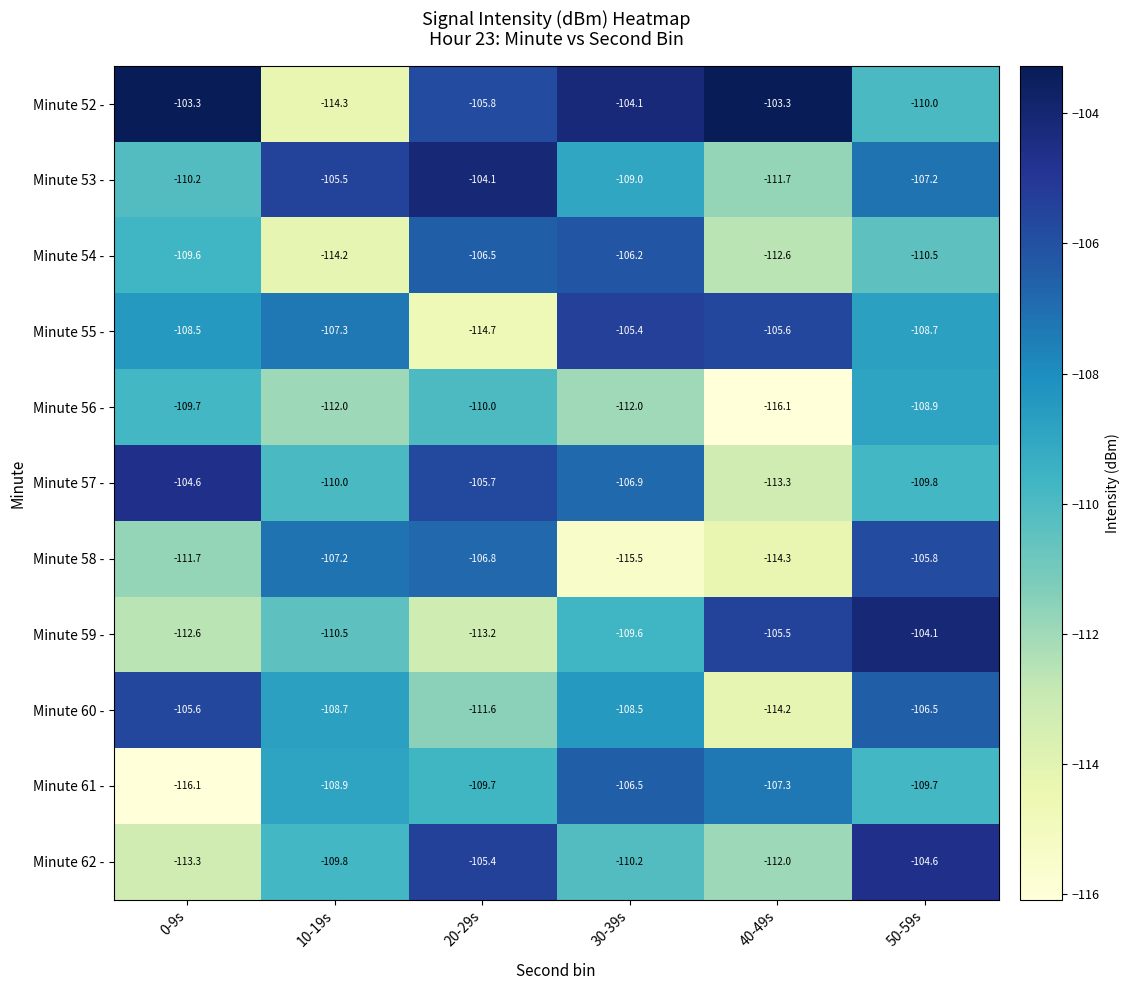

What is the total value across all series at 10-19s?

-1208.4